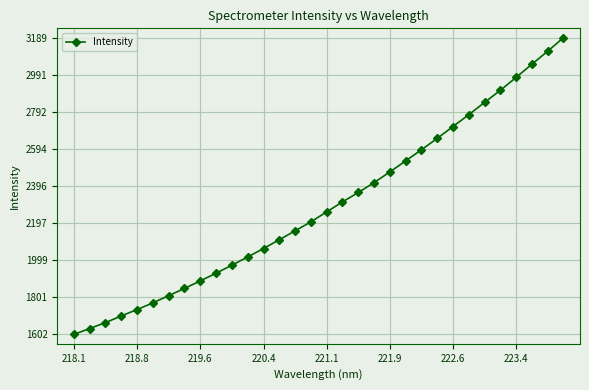

Does the chart display data point markers on the line(s)?

Yes